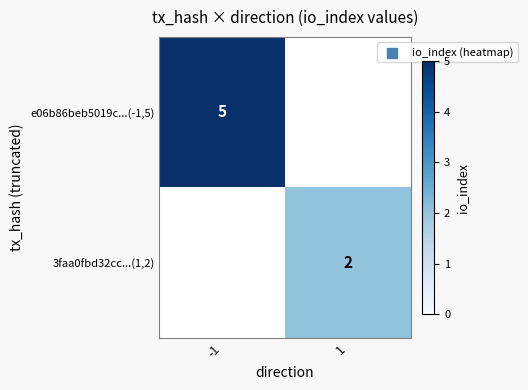

Is the value of 3faa0fbd32cc...(1,2) at 1 greater than the value of e06b86beb5019c...(-1,5) at -1?

No